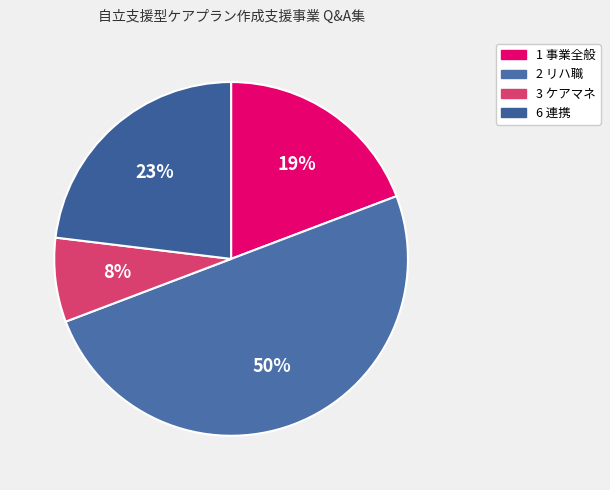

How many segments does this pie chart have?

4